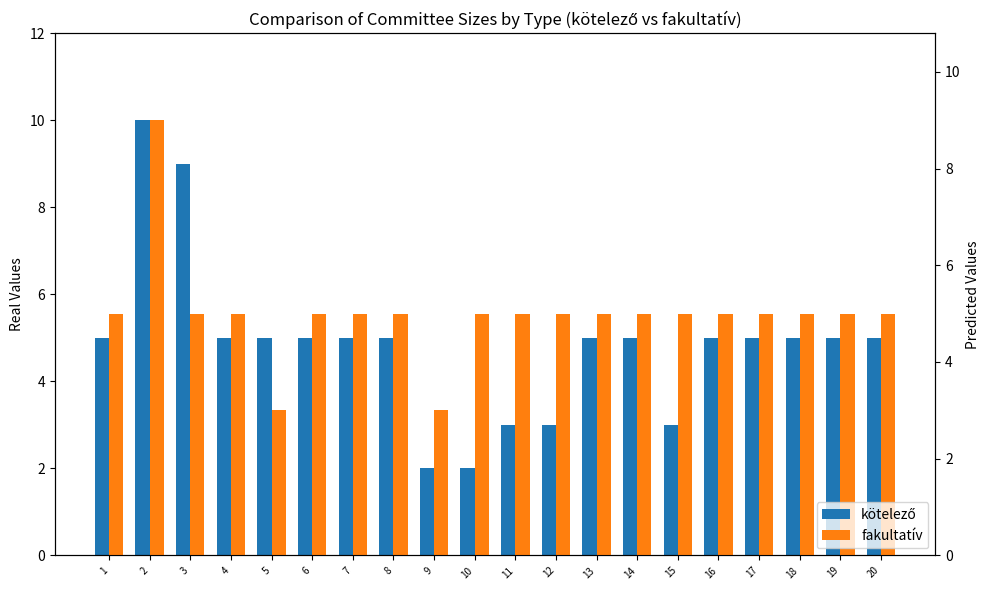

The kötelező series shows 2 at 8. True or false?

False